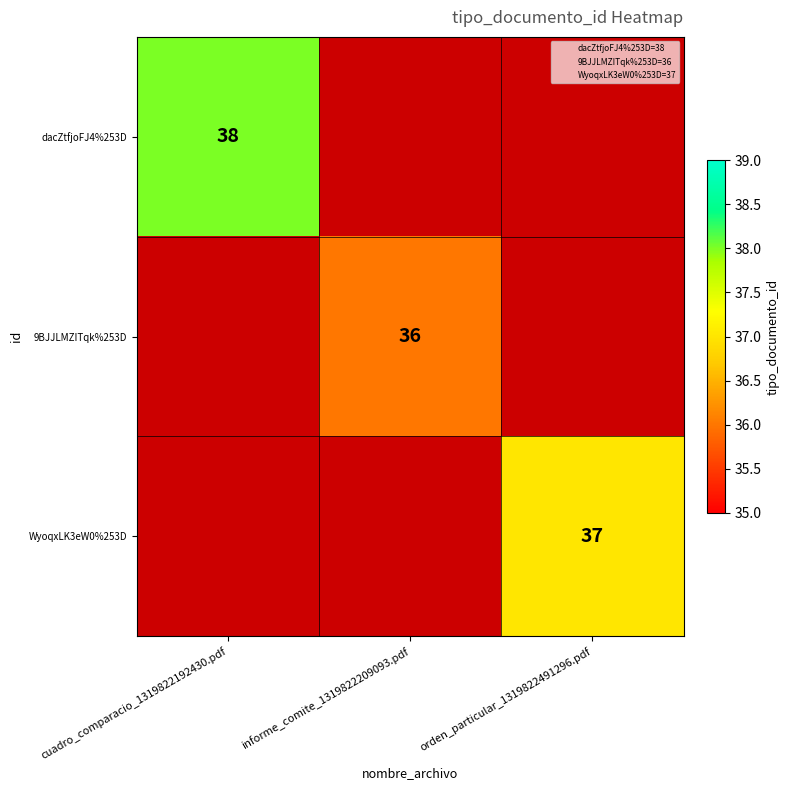

What is the lowest value of the dacZtfjoFJ4%253D series?

38.0